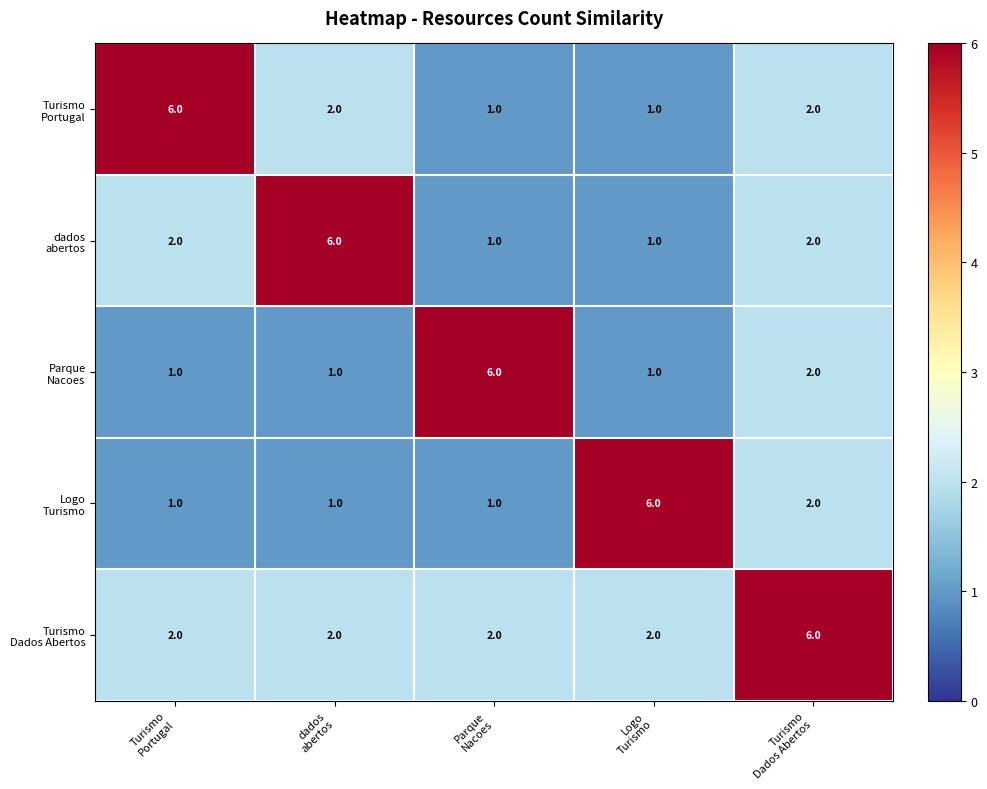

At how many categories does at least one series exceed 5?

5